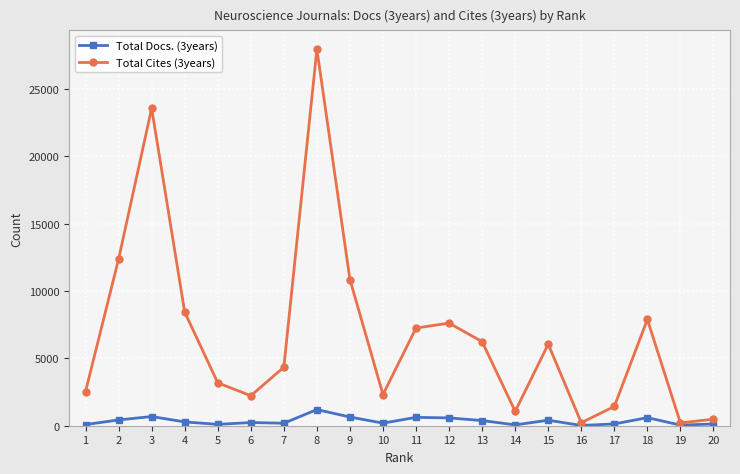

What is the difference between the second highest and minimum values in the Total Cites (3years) series?

23345